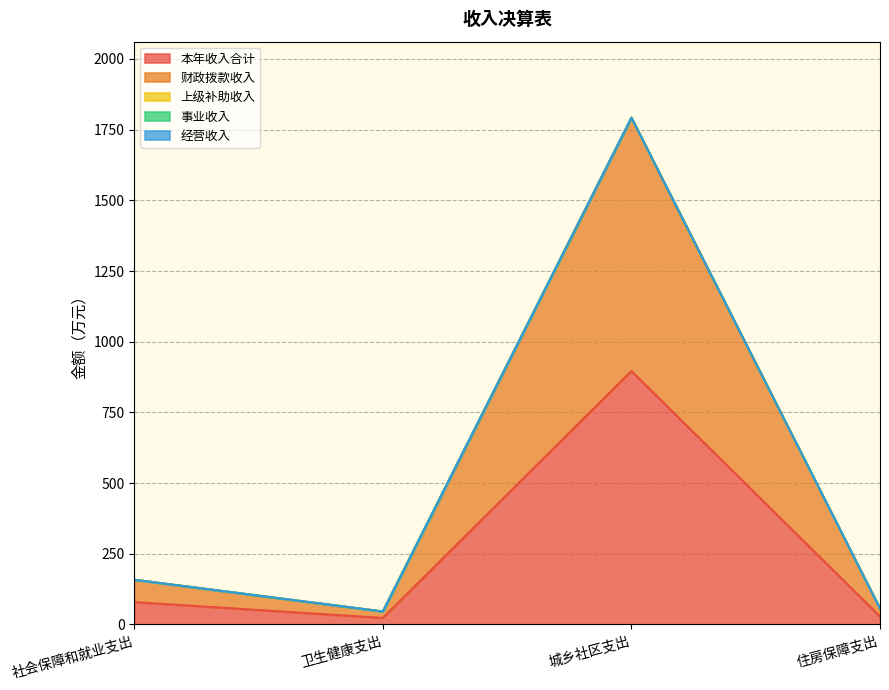

Which series has the largest total across all categories?

本年收入合计